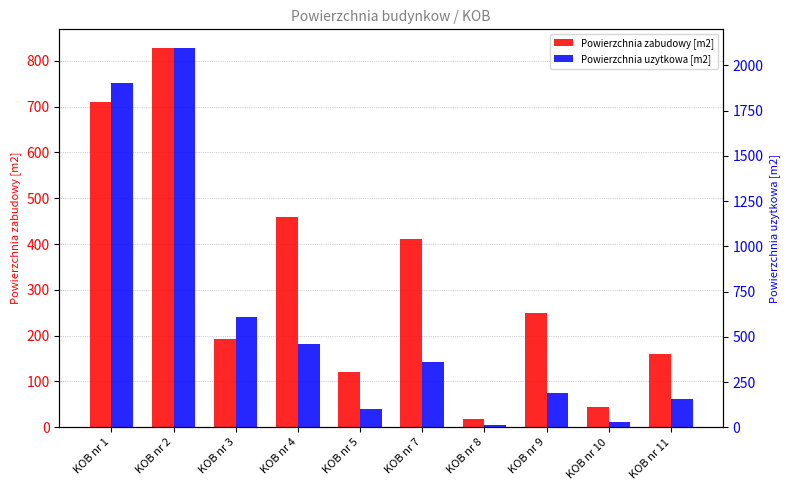

List the labels in order of Powierzchnia zabudowy [m2] value, largest first.

KOB nr 2, KOB nr 1, KOB nr 4, KOB nr 7, KOB nr 9, KOB nr 3, KOB nr 11, KOB nr 5, KOB nr 10, KOB nr 8